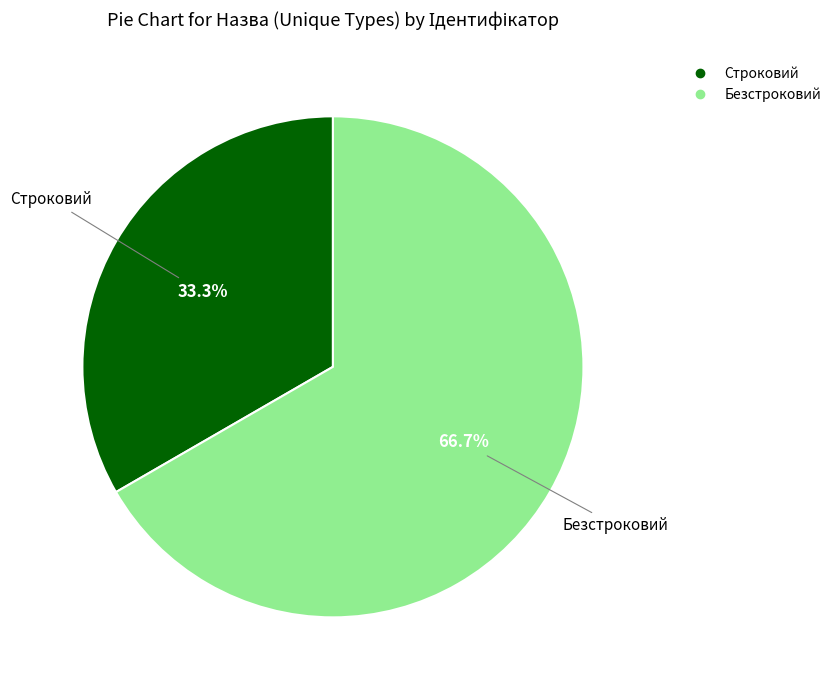

To the nearest percent, what is the difference between the Безстроковий and Строковий slice percentages?

33%